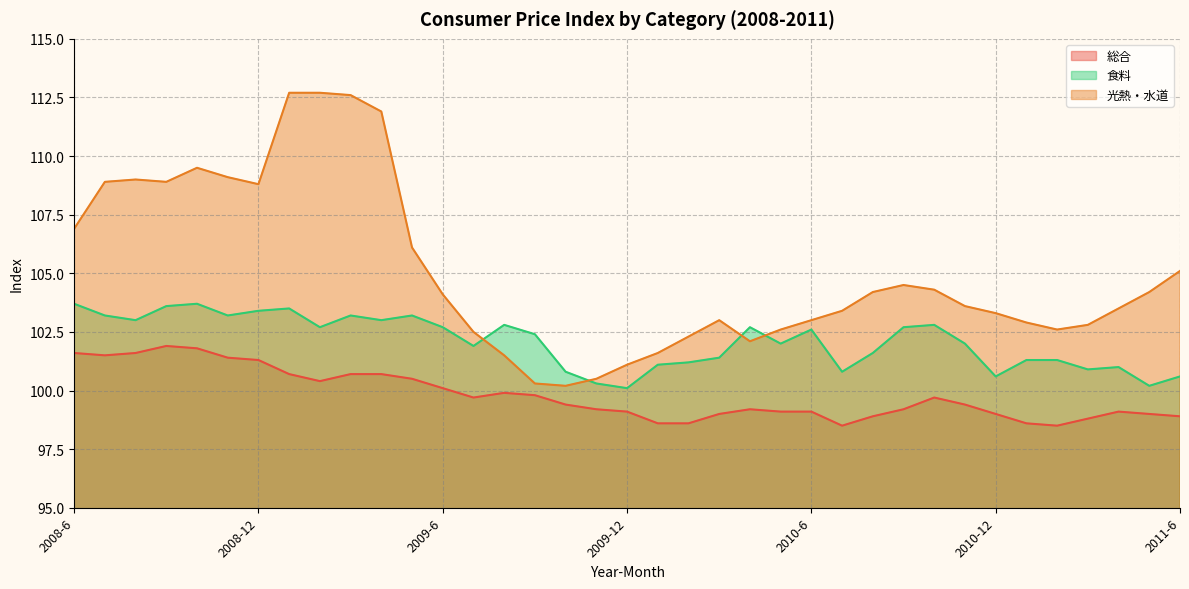

True or false: 光熱・水道 and 総合 intersect in this chart.

False